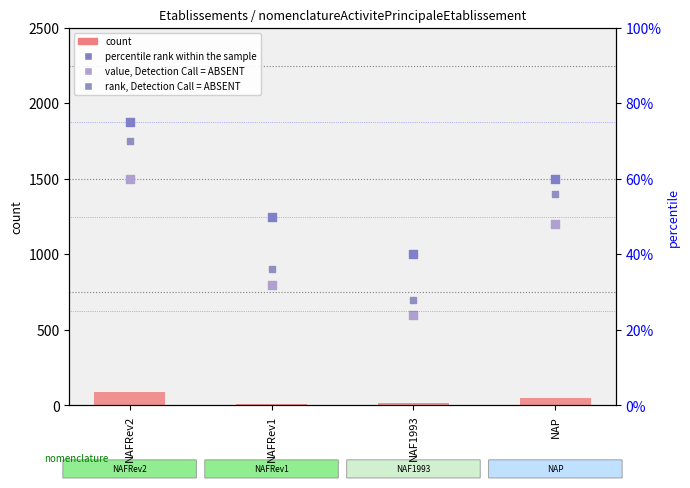

Which series has the largest total across all categories?

rank, Detection Call = ABSENT